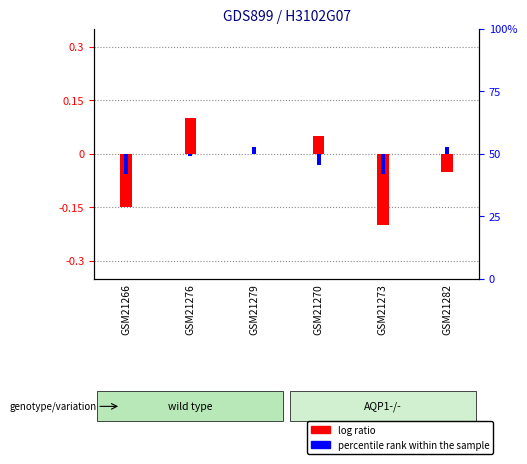

Which category has the lowest value in the percentile rank within the sample series?

GSM21266